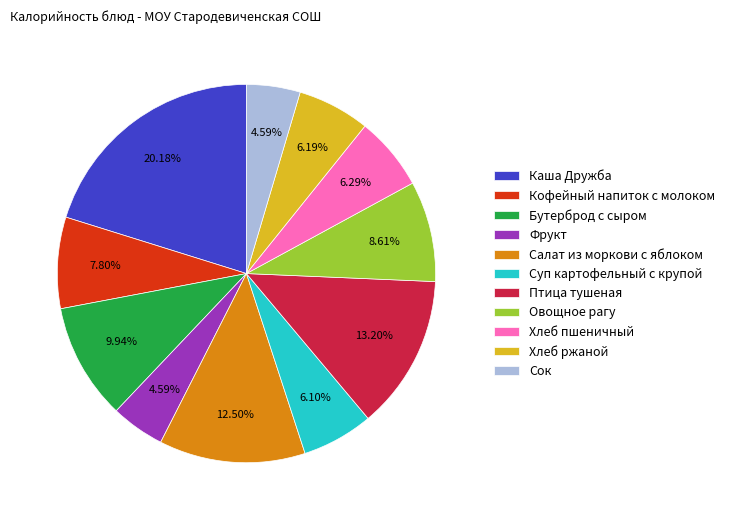

What is the largest slice in the pie chart?

Каша Дружба